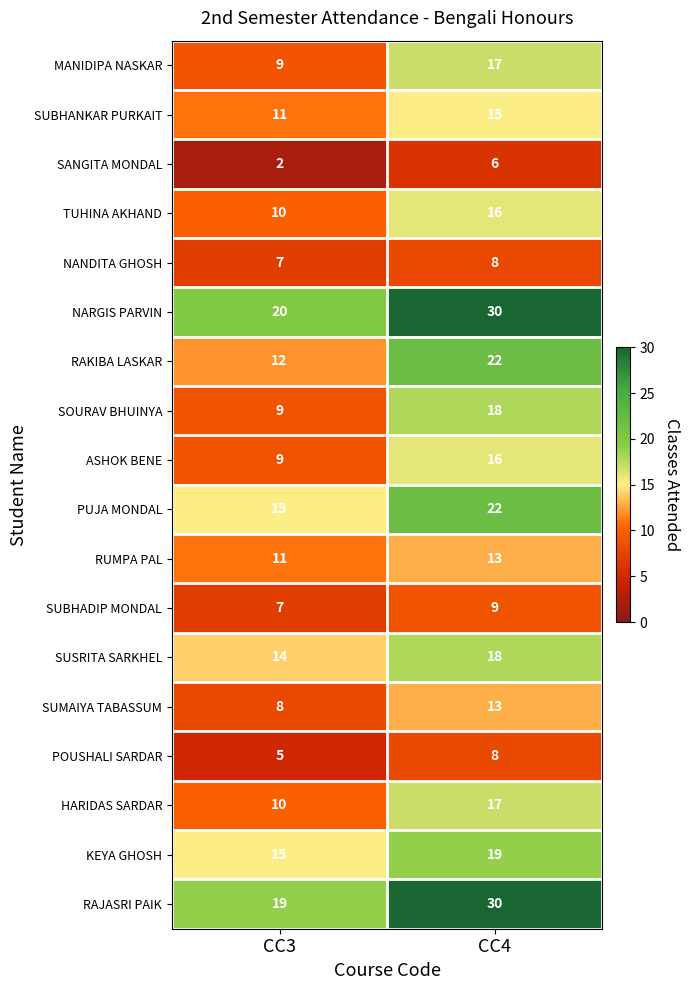

What is the sum of all SUMAIYA TABASSUM values?

21